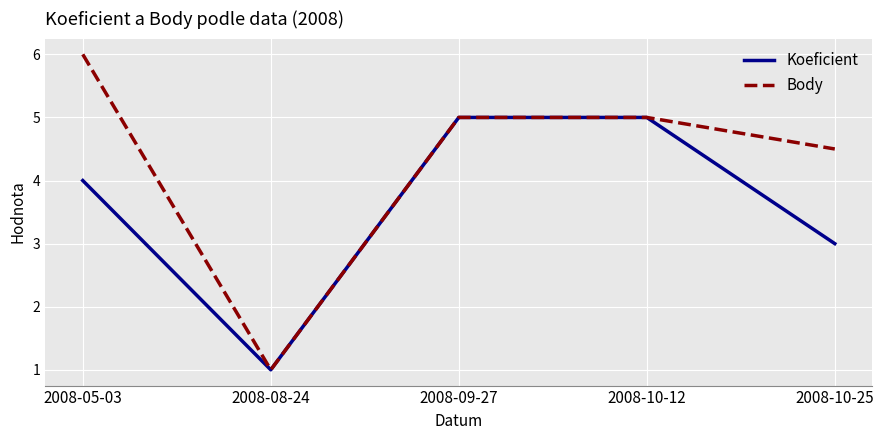

What position from the left is 2008-10-12?

4